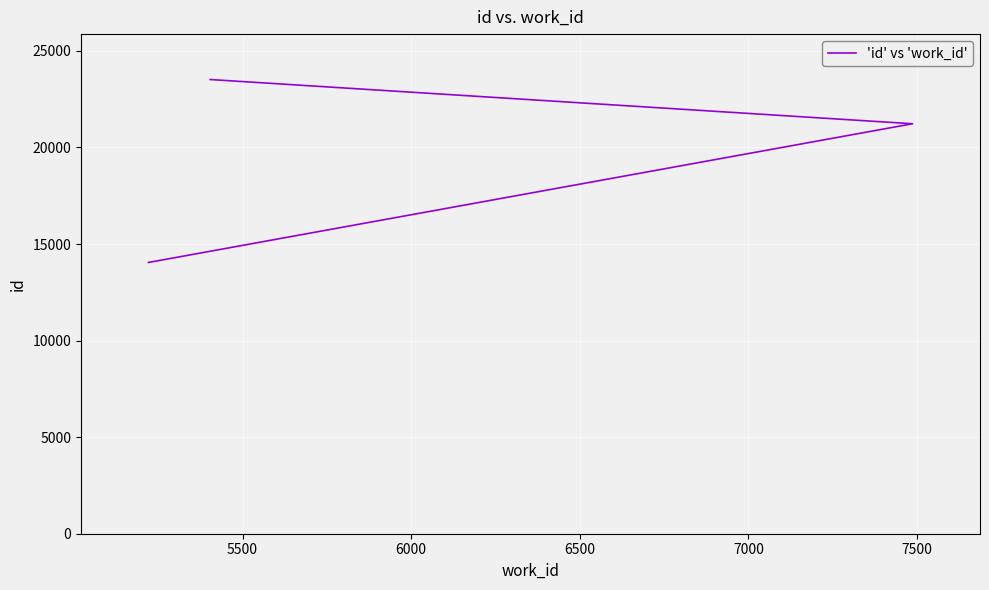

Reading left to right, transcribe all the data shown in this chart.

14046	21228	23518